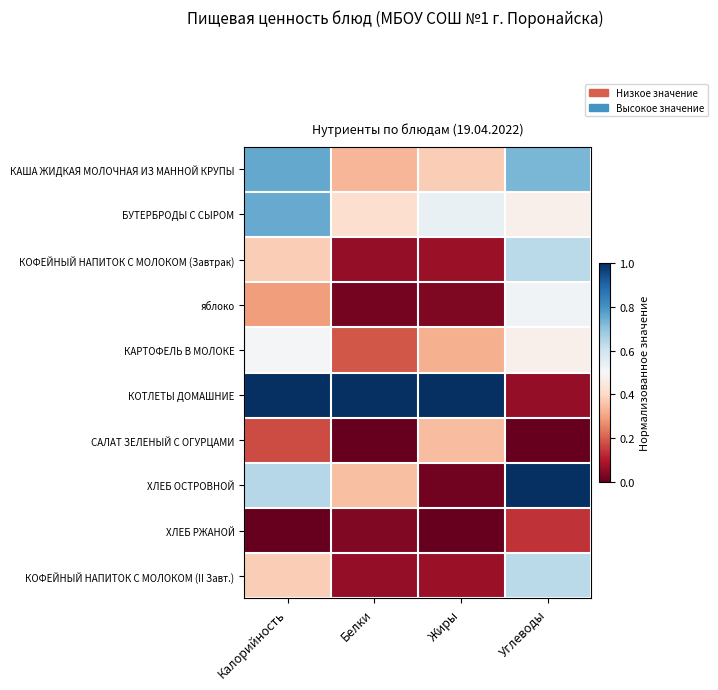

At which category does the chart reach its minimum across all series?

Белки